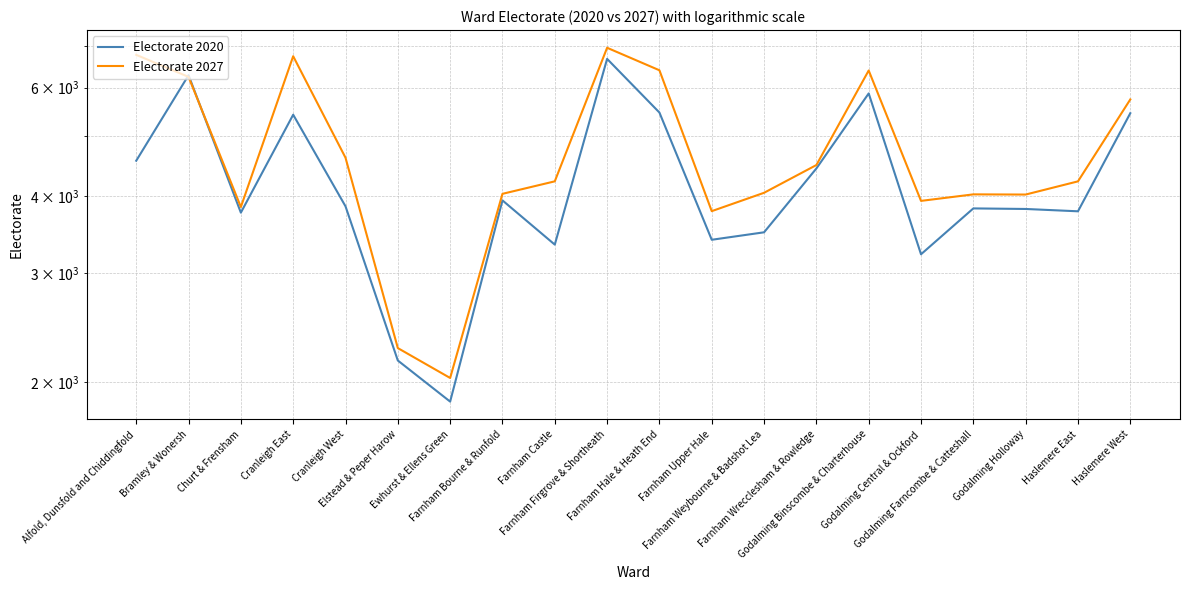

List the labels in order of Electorate 2020 value, largest first.

Farnham Firgrove & Shortheath, Bramley & Wonersh, Godalming Binscombe & Charterhouse, Farnham Hale & Heath End, Haslemere West, Cranleigh East, Alfold, Dunsfold and Chiddingfold, Farnham Wrecclesham & Rowledge, Farnham Bourne & Runfold, Cranleigh West, Godalming Farncombe & Catteshall, Godalming Holloway, Haslemere East, Churt & Frensham, Farnham Weybourne & Badshot Lea, Farnham Upper Hale, Farnham Castle, Godalming Central & Ockford, Elstead & Peper Harow, Ewhurst & Ellens Green